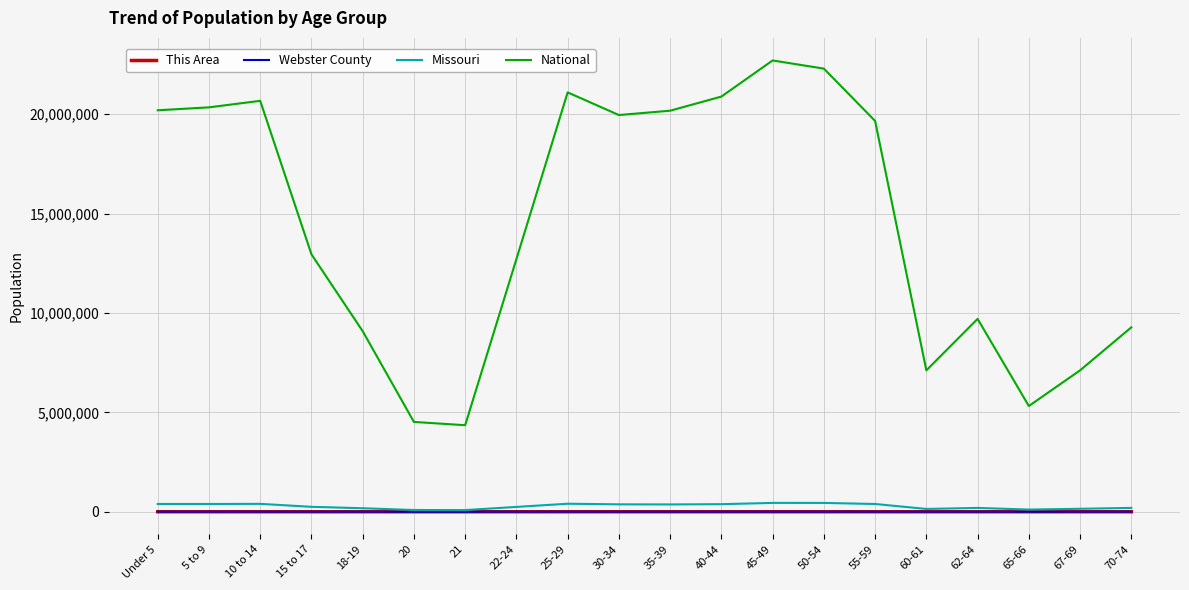

Which series has the largest range (max minus min)?

National